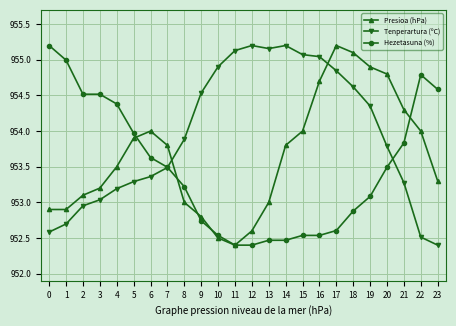

The Hezetasuna (%) series shows 952.4 at 12. True or false?

True